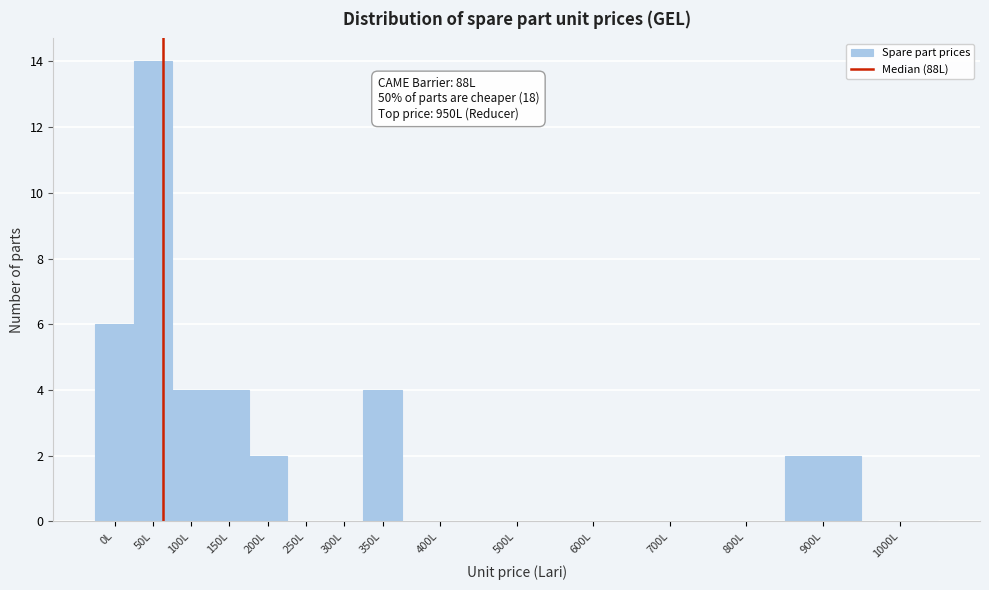

Reading right to left, extract all data points from this chart.

1000L=0	900L=2	800L=0	700L=0	600L=0	500L=0	400L=0	350L=4	300L=0	250L=0	200L=2	150L=4	100L=4	50L=14	0L=6